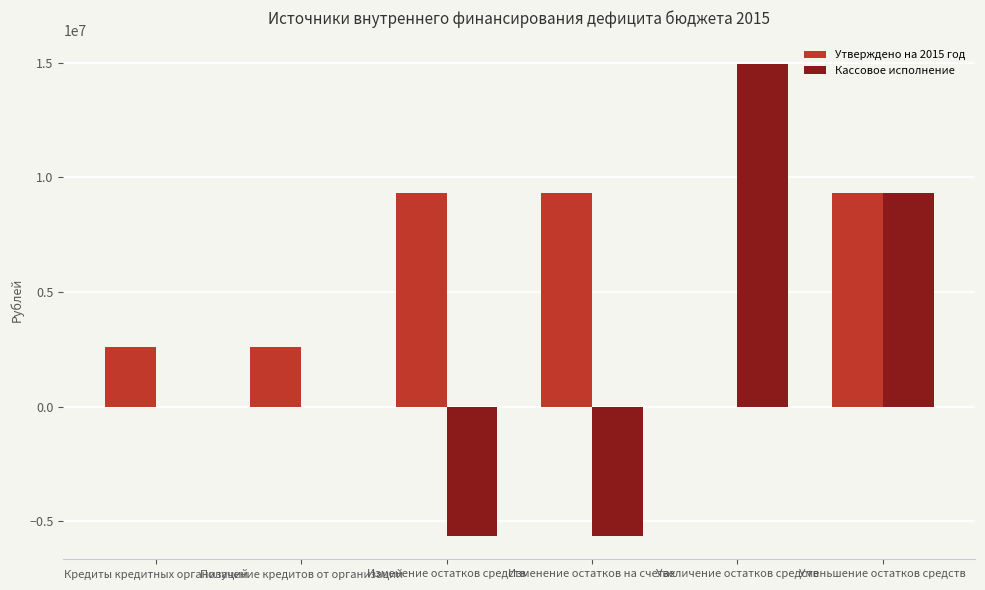

What is the total value across all series at Изменение остатков средств?

3682009.6